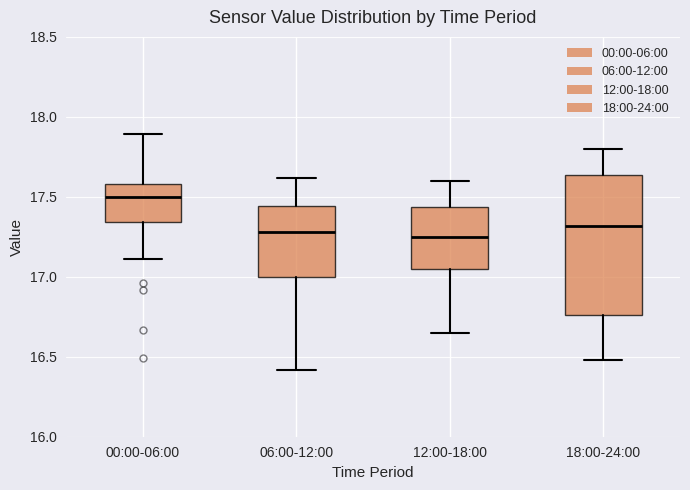

Reading left to right, read every box against the y-axis: the position of its median line, the range the box covers, and the ends of its whiskers. The values are not printed on the chart, so give them approximately, as read against the axis.

00:00-06:00: median 17.50, box 17.35 to 17.60, whiskers 17.10 to 17.90
06:00-12:00: median 17.30, box 17.00 to 17.45, whiskers 16.40 to 17.60
12:00-18:00: median 17.25, box 17.05 to 17.45, whiskers 16.65 to 17.60
18:00-24:00: median 17.30, box 16.75 to 17.65, whiskers 16.50 to 17.80